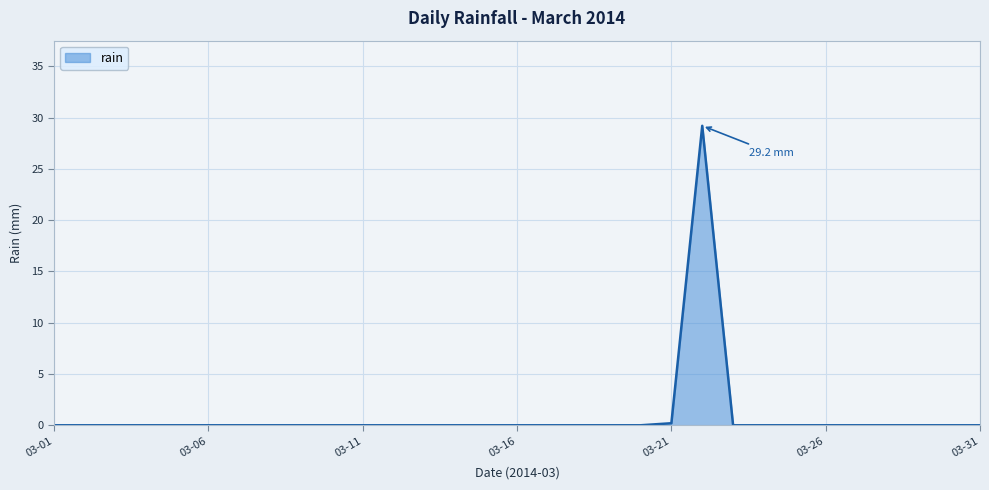

What is the difference between the maximum and minimum values?

29.2